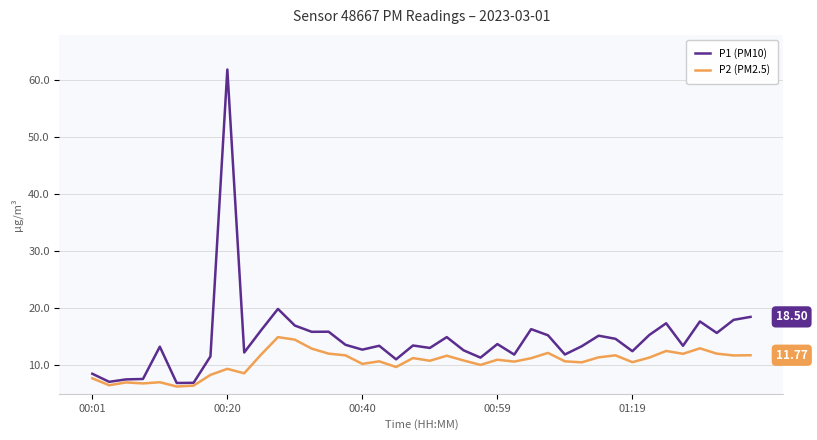

Which series has the largest total across all categories?

P1 (PM10)